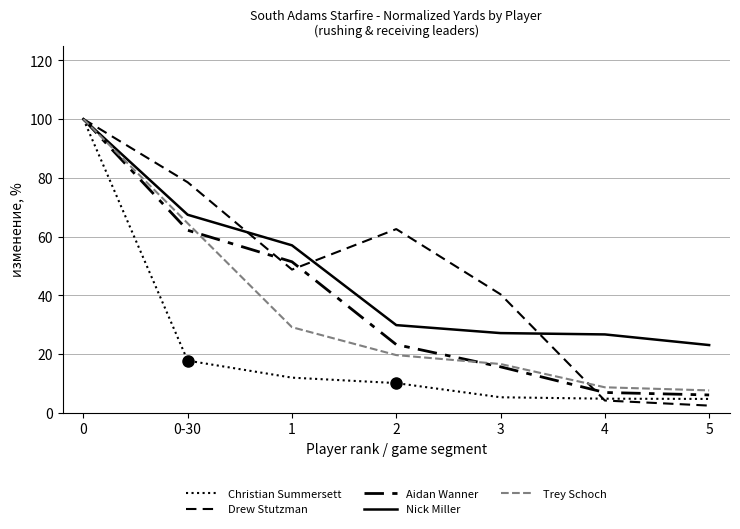

Does the chart display data point markers on the line(s)?

No